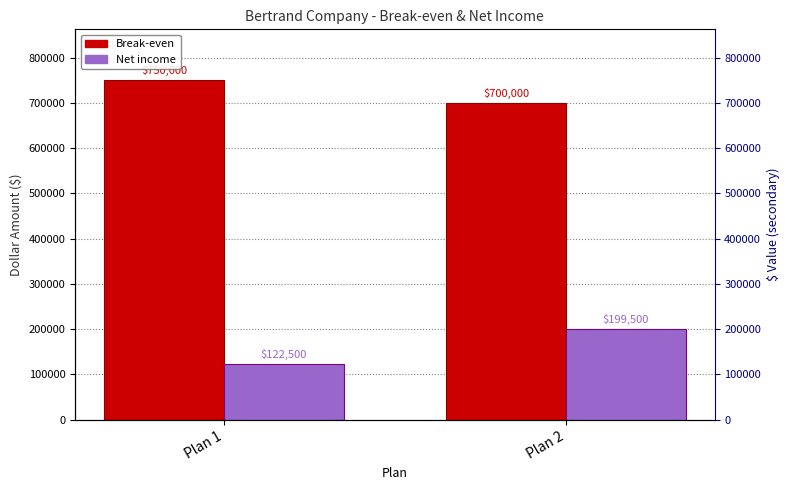

How many categories are shown in the chart?

2